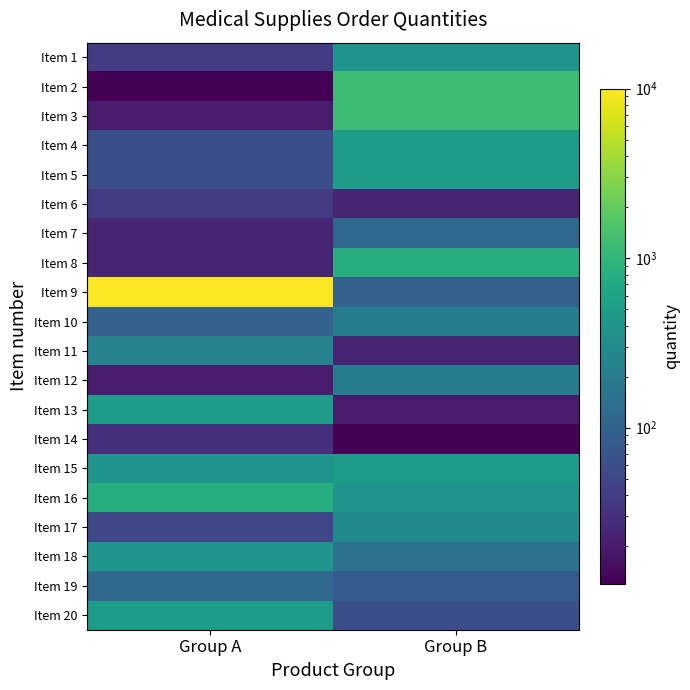

List the series in order of their peak value, highest first.

Item 9, Item 2, Item 3, Item 8, Item 16, Item 4, Item 5, Item 13, Item 15, Item 20, Item 1, Item 18, Item 17, Item 11, Item 10, Item 12, Item 7, Item 19, Item 6, Item 14